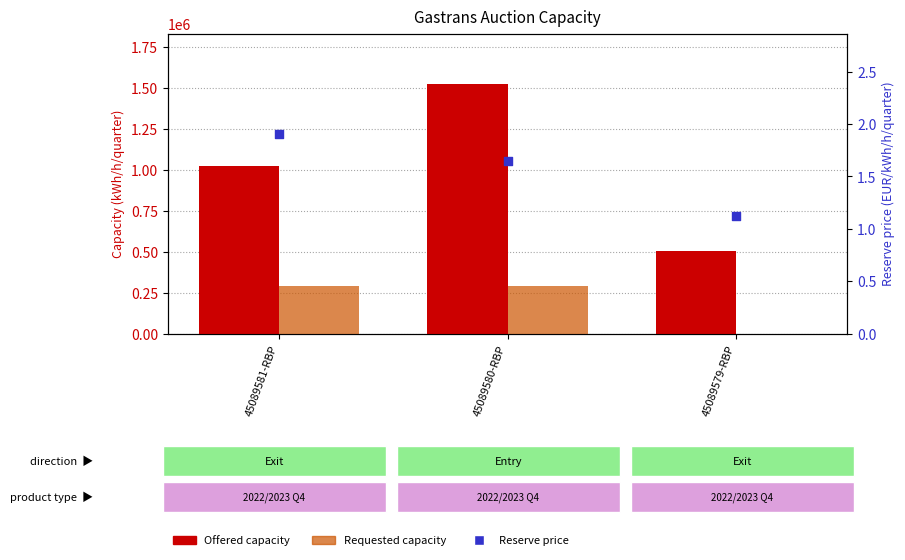

Which series has the largest total across all categories?

Offered capacity